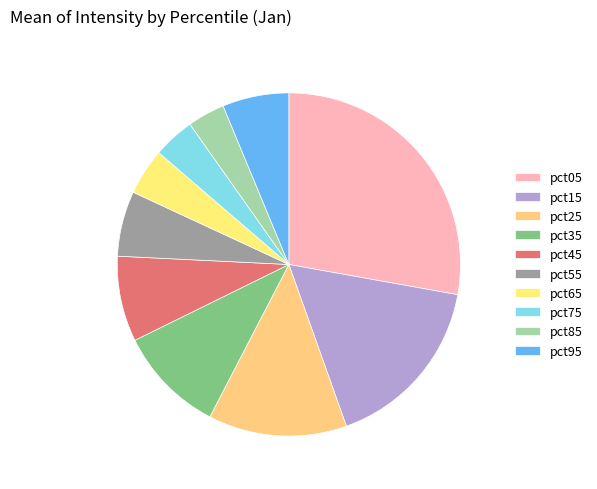

To the nearest percent, what portion does pct15 represent?

17%